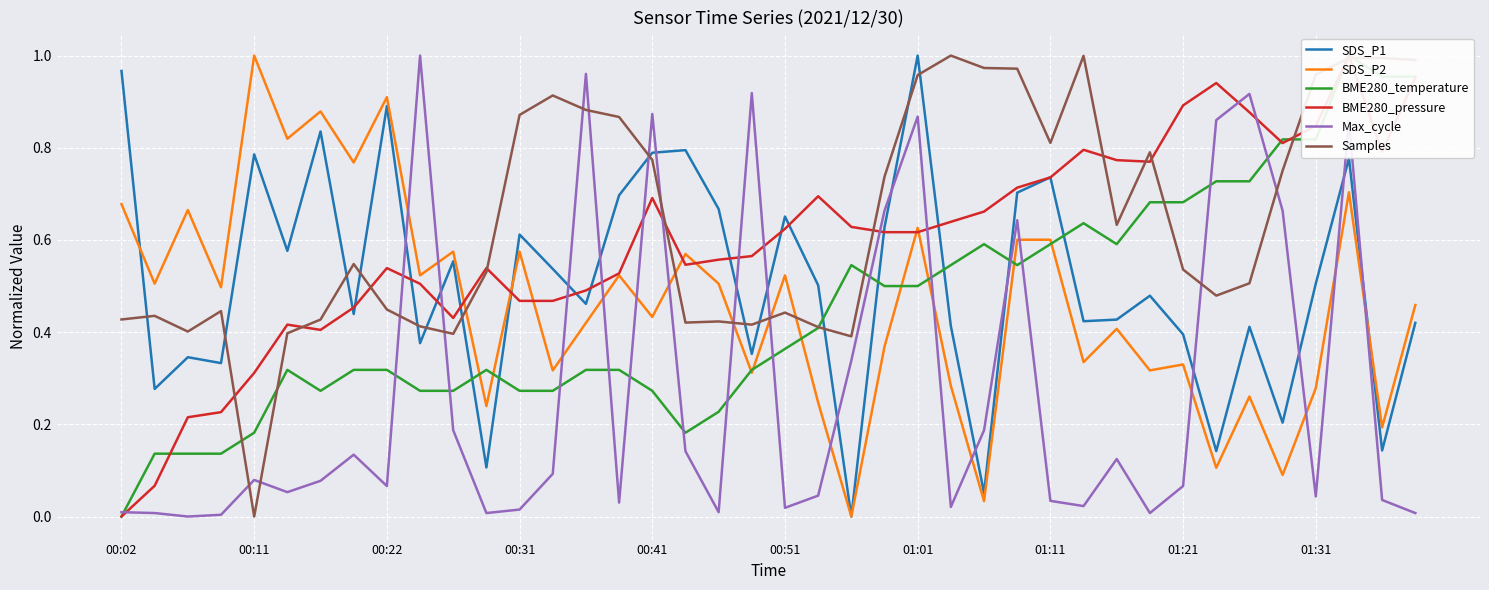

Rank the series at 23 from lowest to highest value.

SDS_P2, BME280_temperature, BME280_pressure, SDS_P1, Max_cycle, Samples